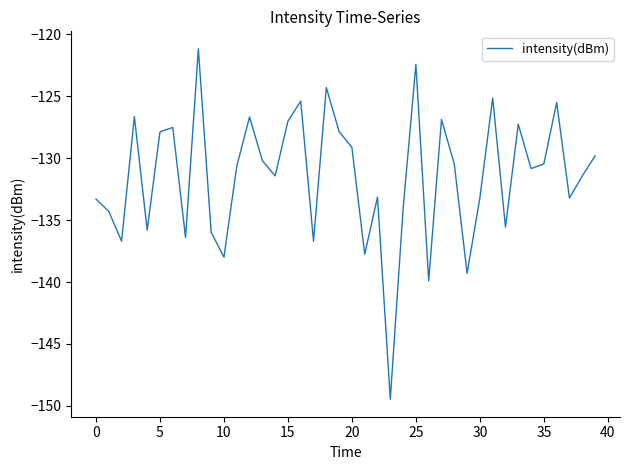

What is the minimum value shown in the chart?

-149.5